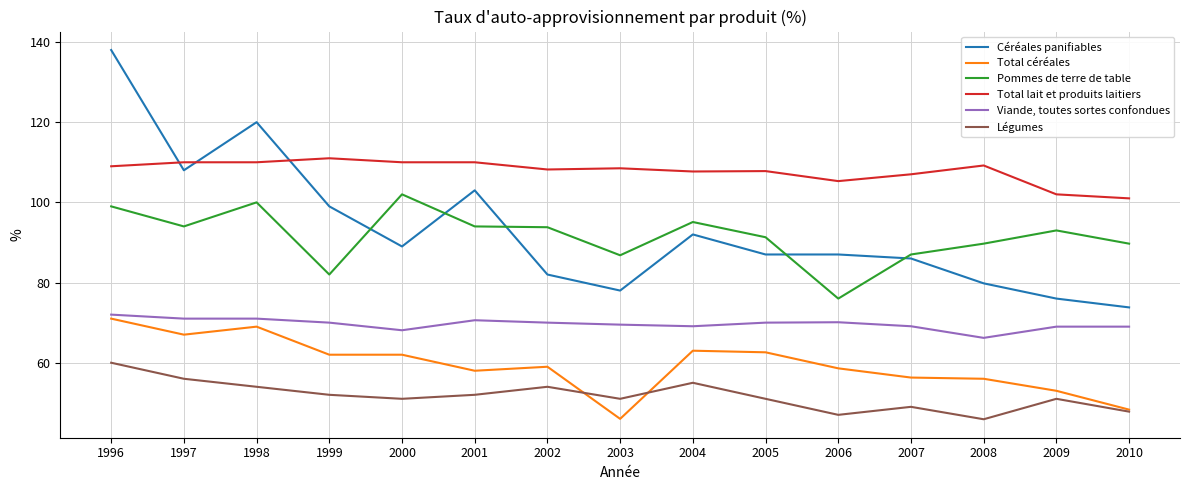

What is the total value across all series at 2001?

487.6